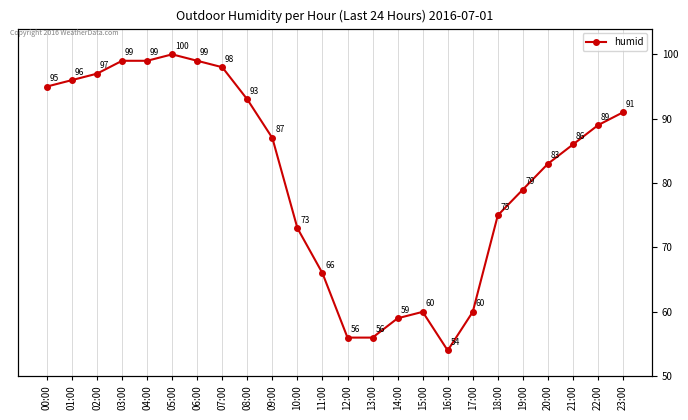

At which label does the data first exceed 87?

00:00